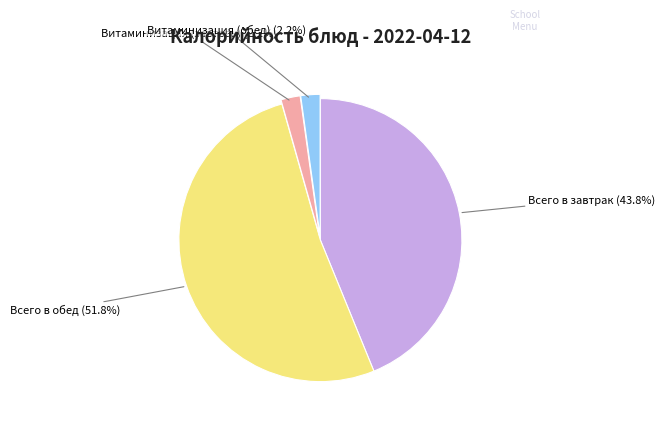

Does any single category account for the majority?

Yes